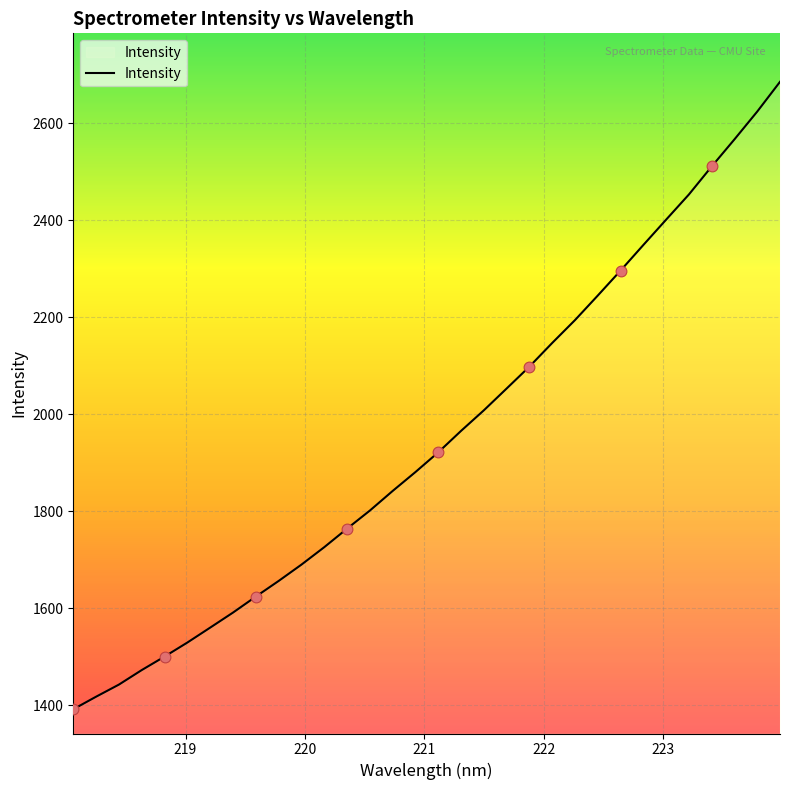

What is the maximum value shown in the chart?

2685.4